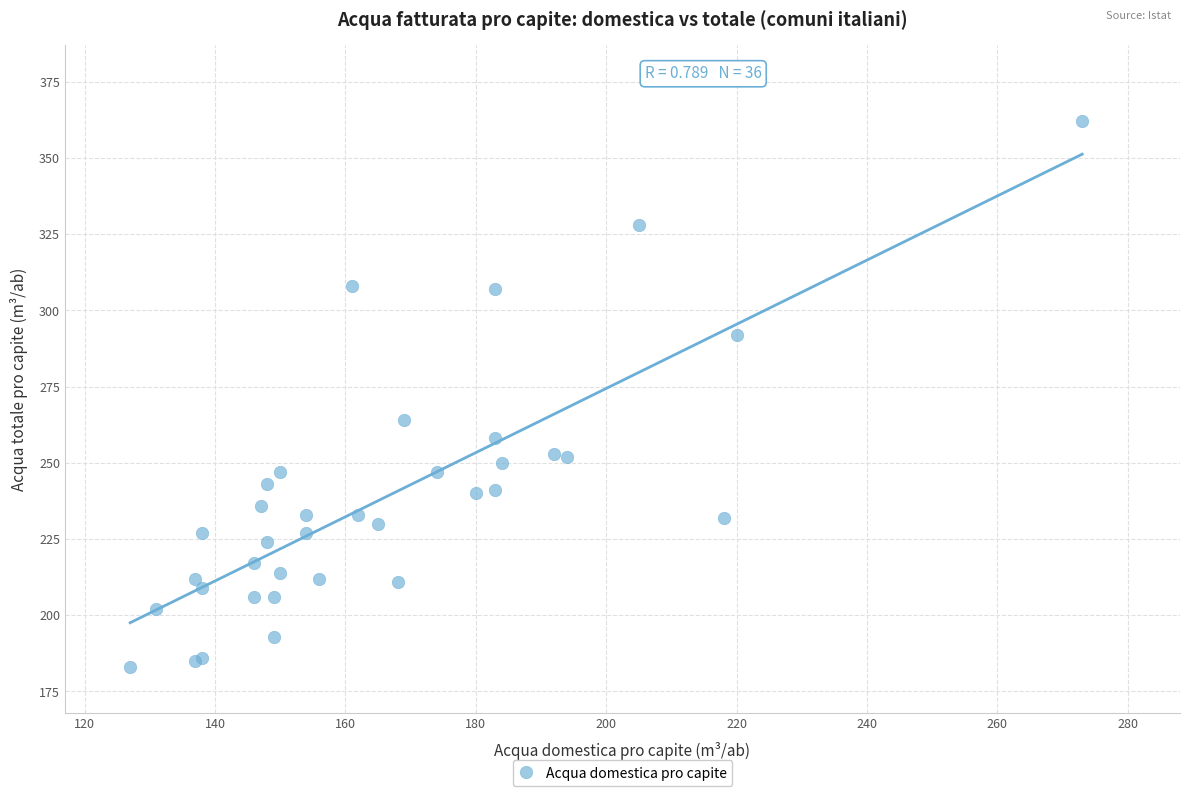

What Y value in the scatter plot is closest to 272?

264